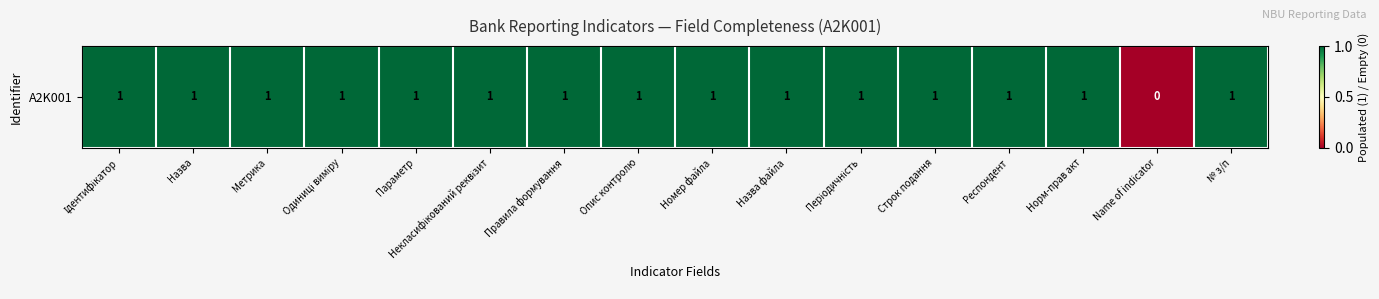

What is the difference between the maximum and minimum values?

1